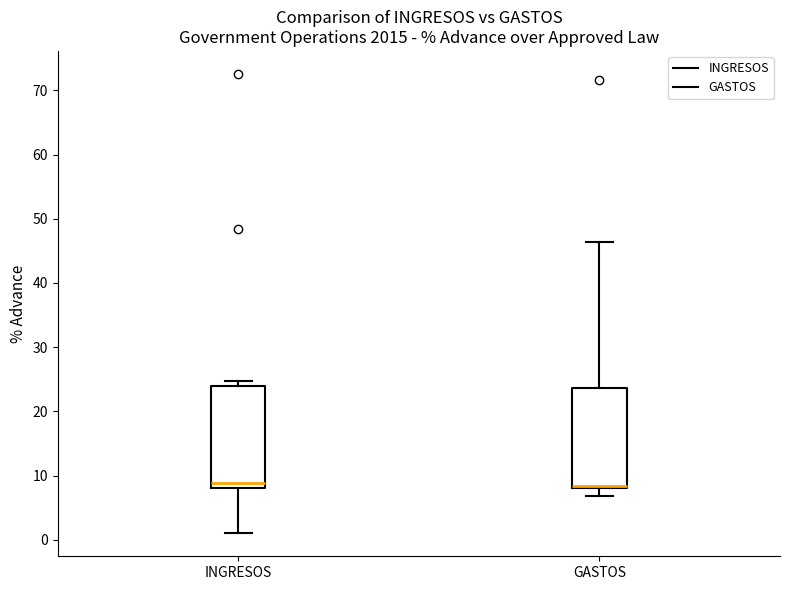

Reading left to right, read every box against the y-axis: the position of its median line, the range the box covers, and the ends of its whiskers. The values are not printed on the chart, so give them approximately, as read against the axis.

INGRESOS: median 9, box 8 to 24, whiskers 1 to 25
GASTOS: median 8 (just above the box's lower edge), box 8 to 24, whiskers 7 to 46